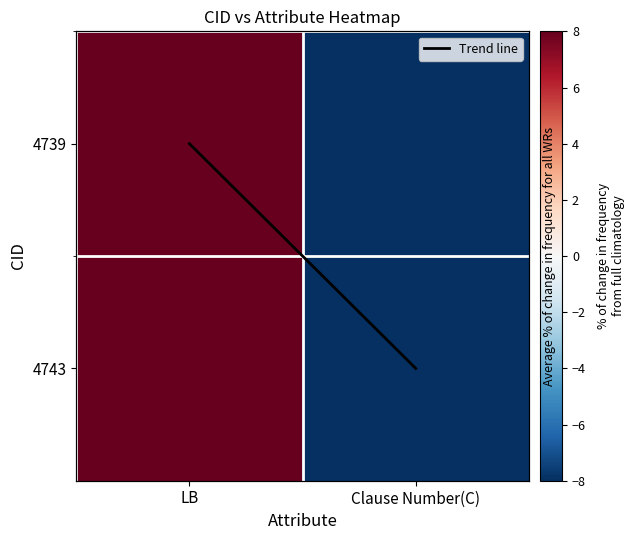

What is the sum of all Trend line values?

1